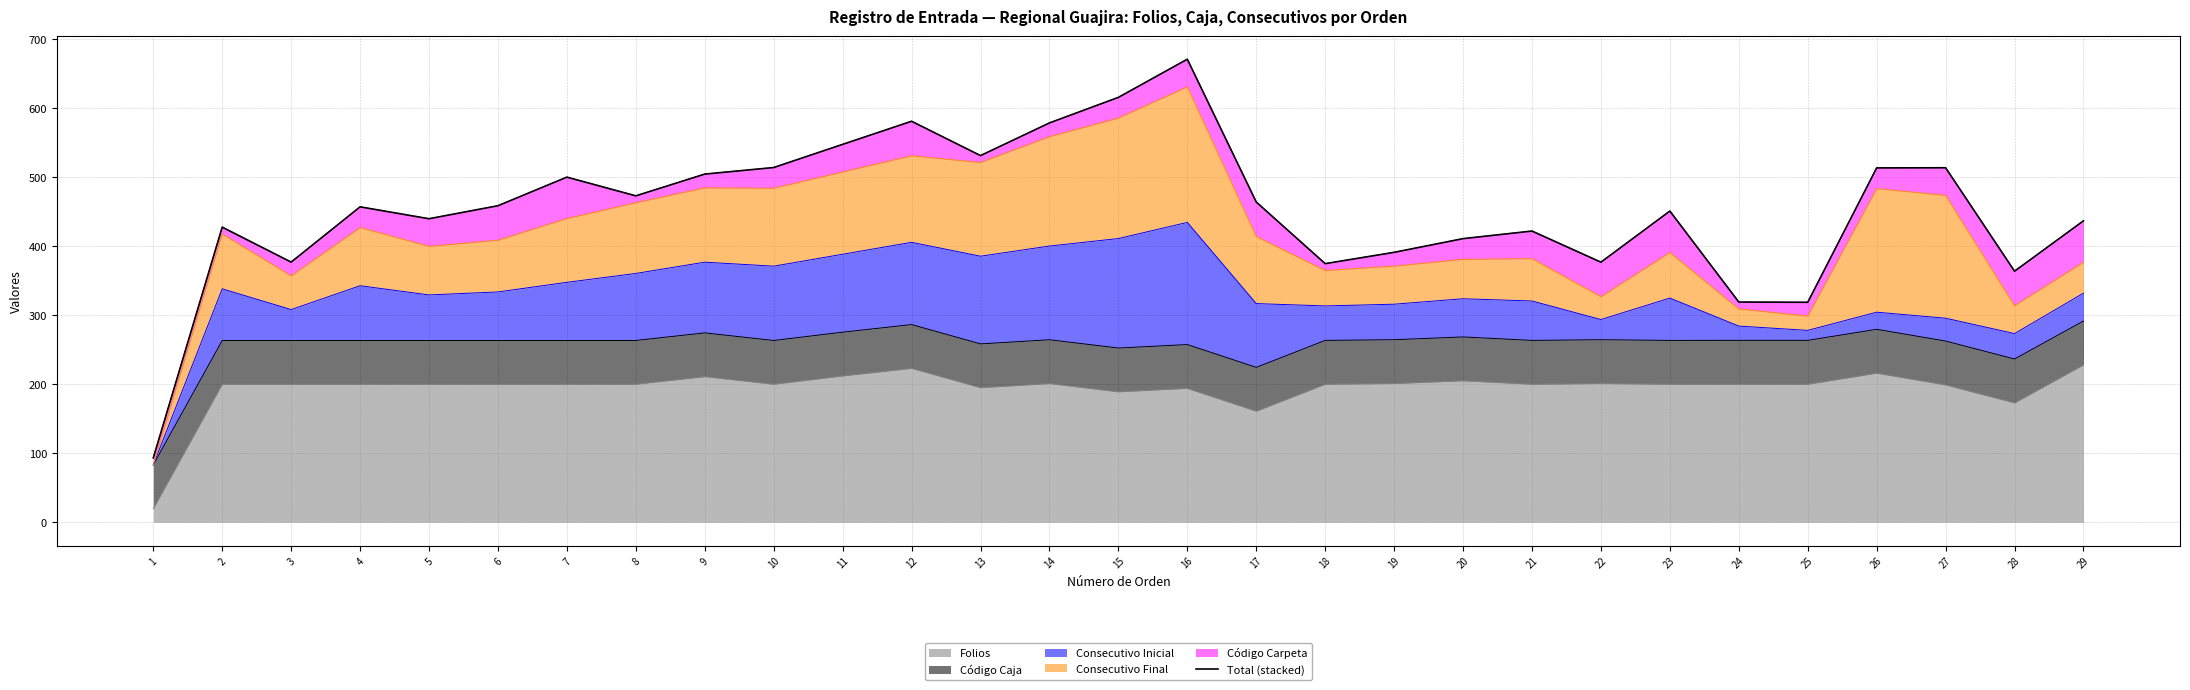

How many interior local valleys (lower than both neighbors) does the data have?

8